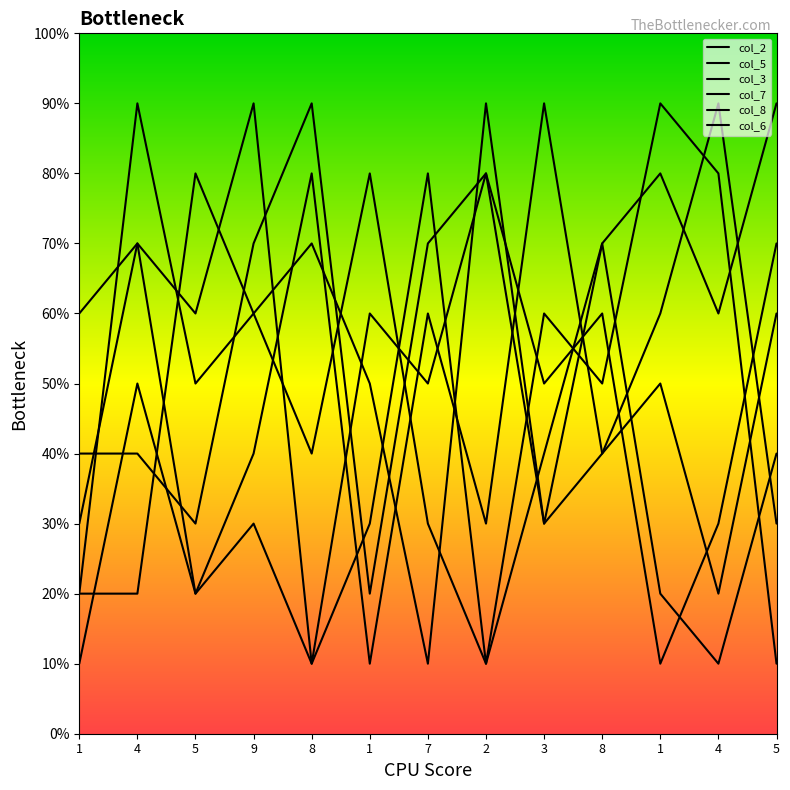

What is the sum of the col_8 values at 4 and 5?

80